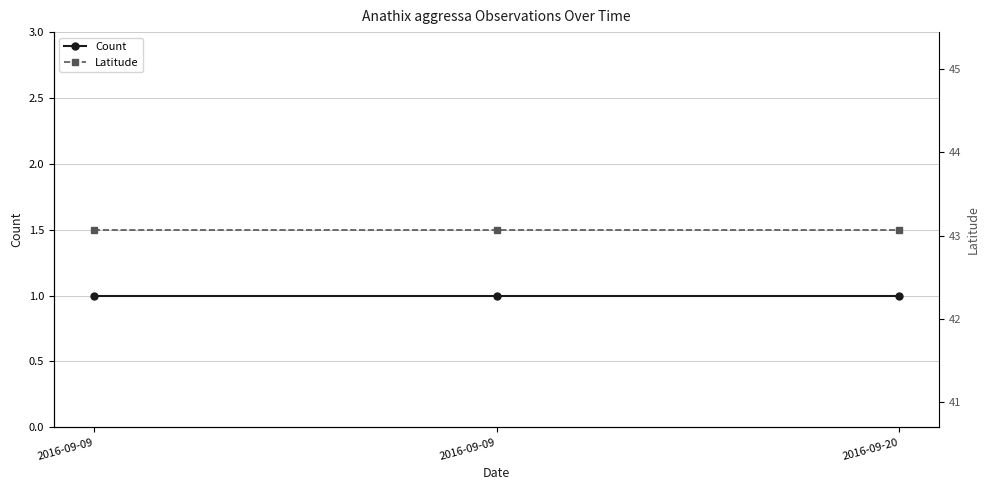

Between 2016-09-09 and 2016-09-09, which is larger?

2016-09-09